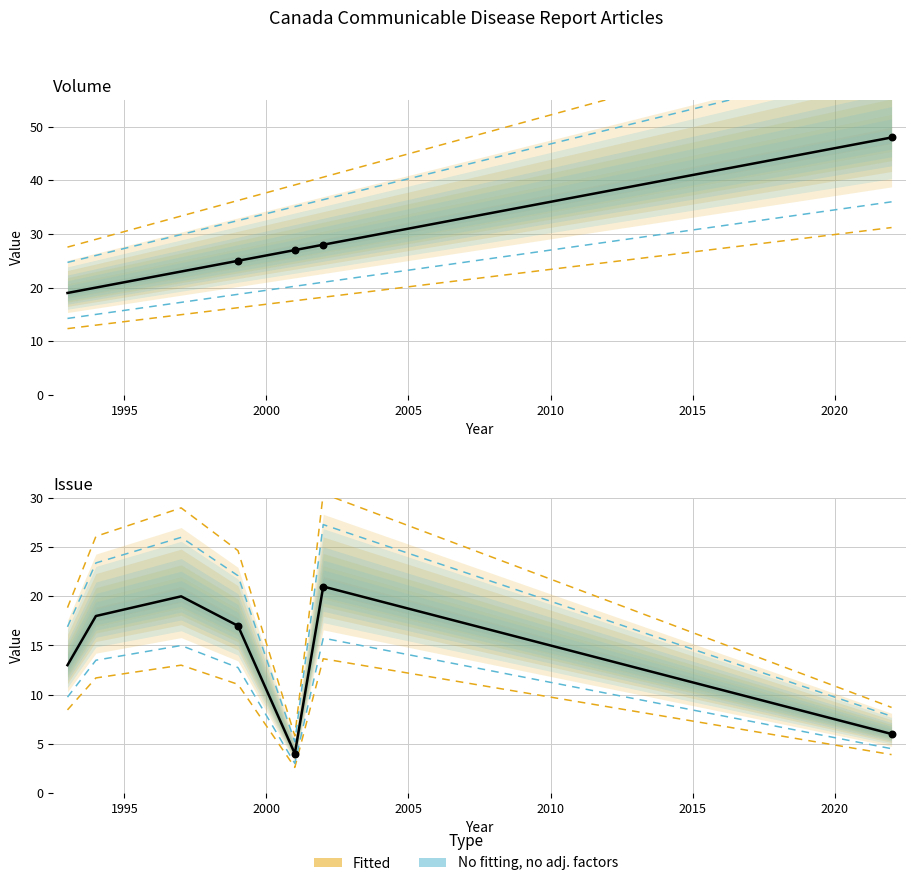

Which series has the largest total across all categories?

Volume